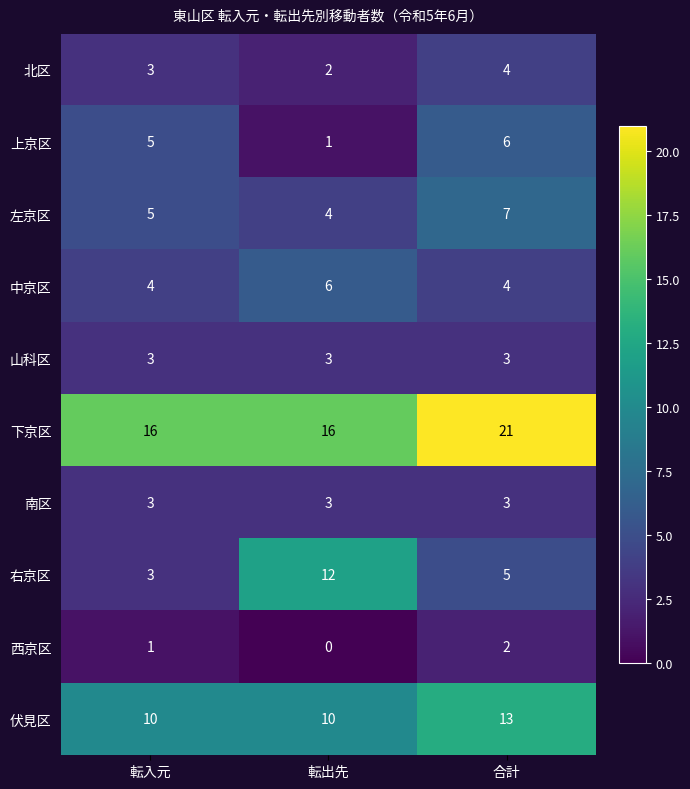

What is the sum of all 左京区 values?

16